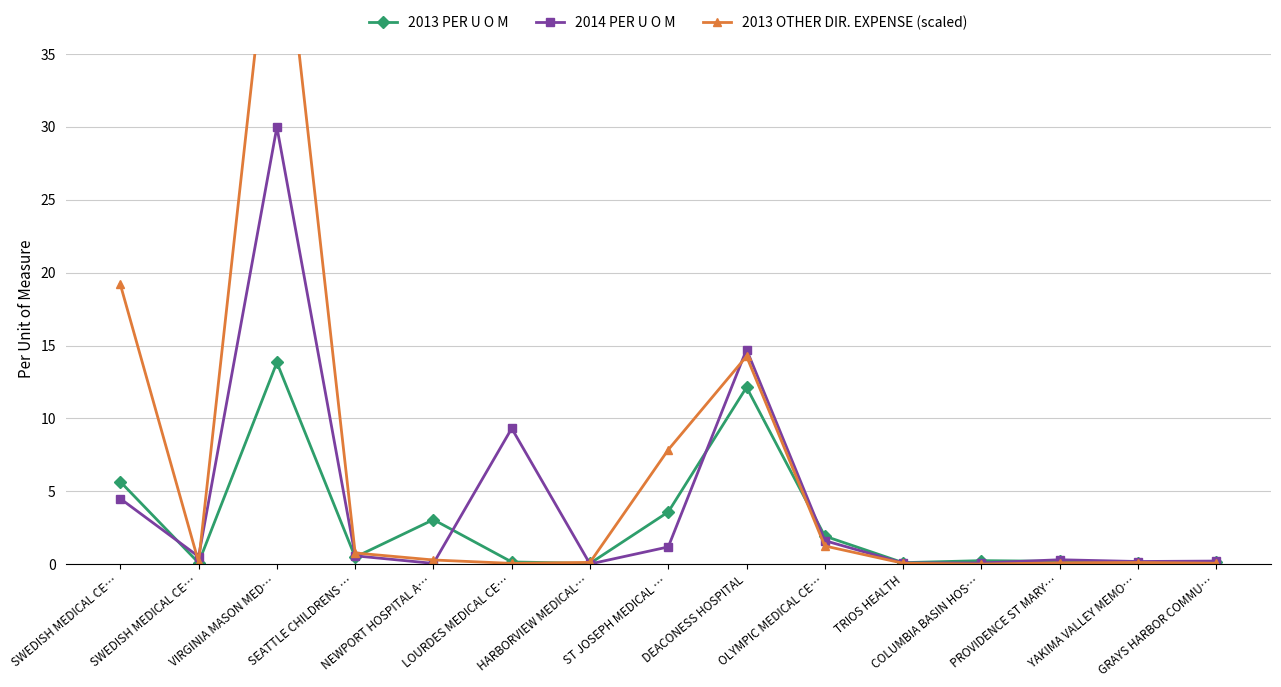

How many times do 2013 OTHER DIR. EXPENSE (scaled) and 2013 PER U O M cross each other?

5